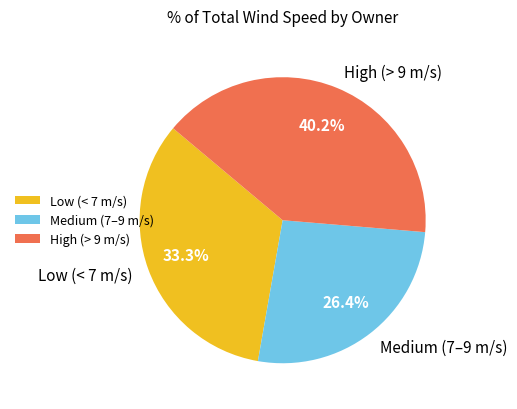

Rank the categories by value from highest to lowest.

High (> 9 m/s), Low (< 7 m/s), Medium (7–9 m/s)